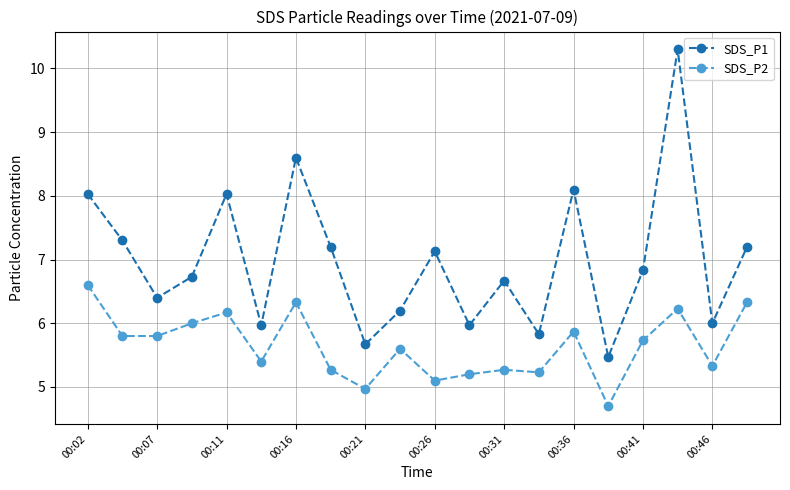

Does the chart display data point markers on the line(s)?

Yes